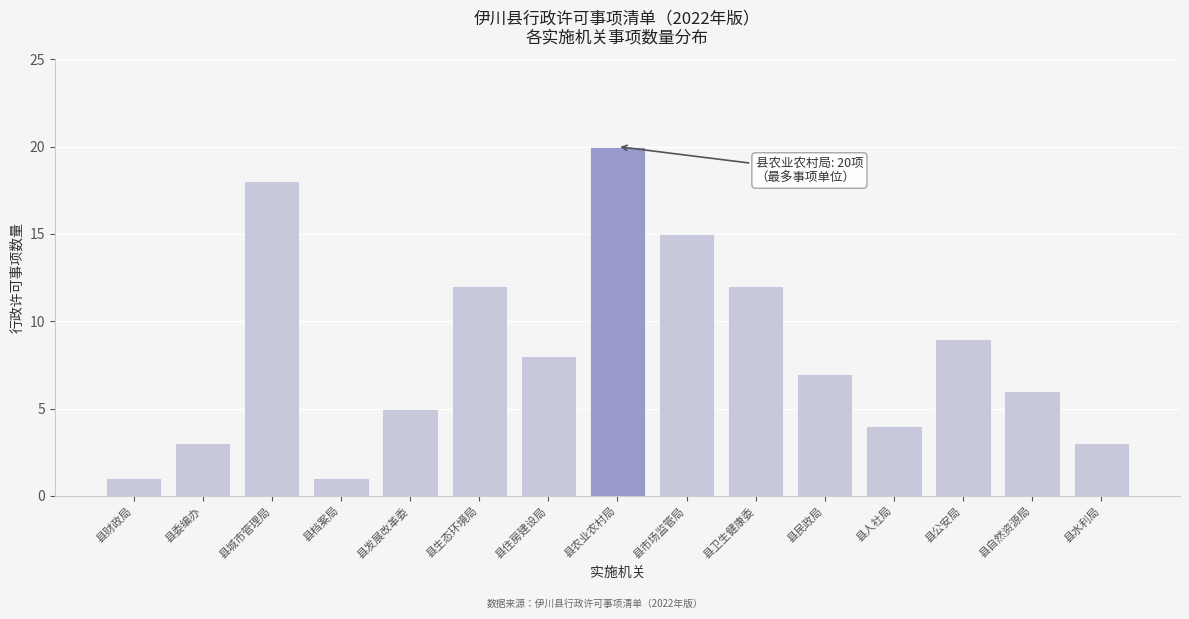

Reading right to left, extract all data points from this chart.

3	6	9	4	7	12	15	20	8	12	5	1	18	3	1